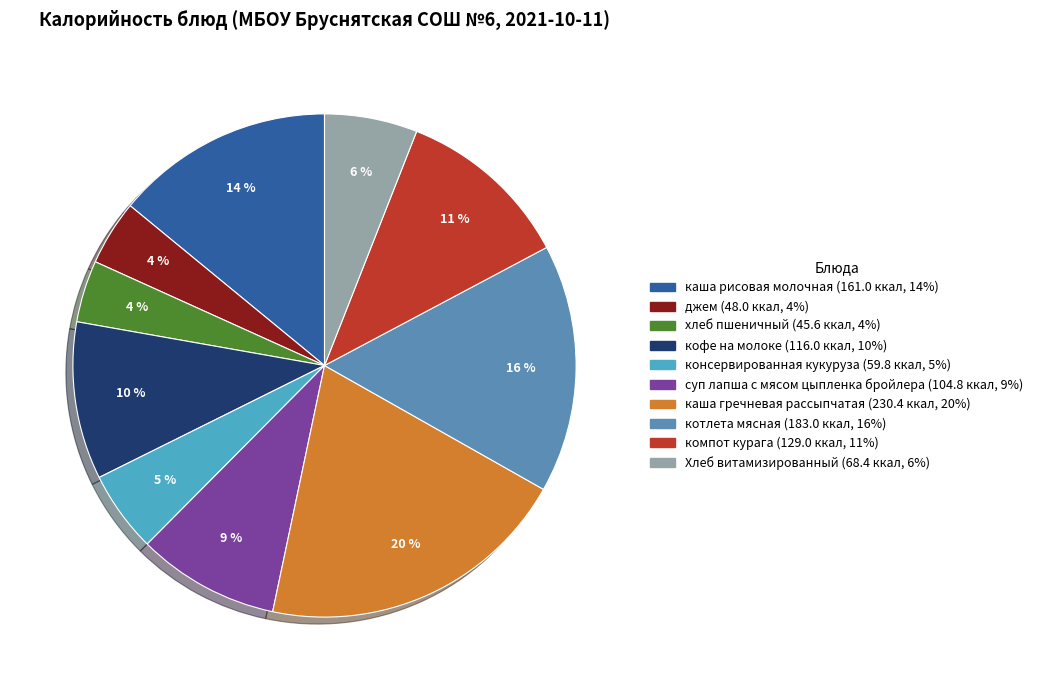

Approximately how many times larger is the value at компот курага compared to кофе на молоке?

1.1